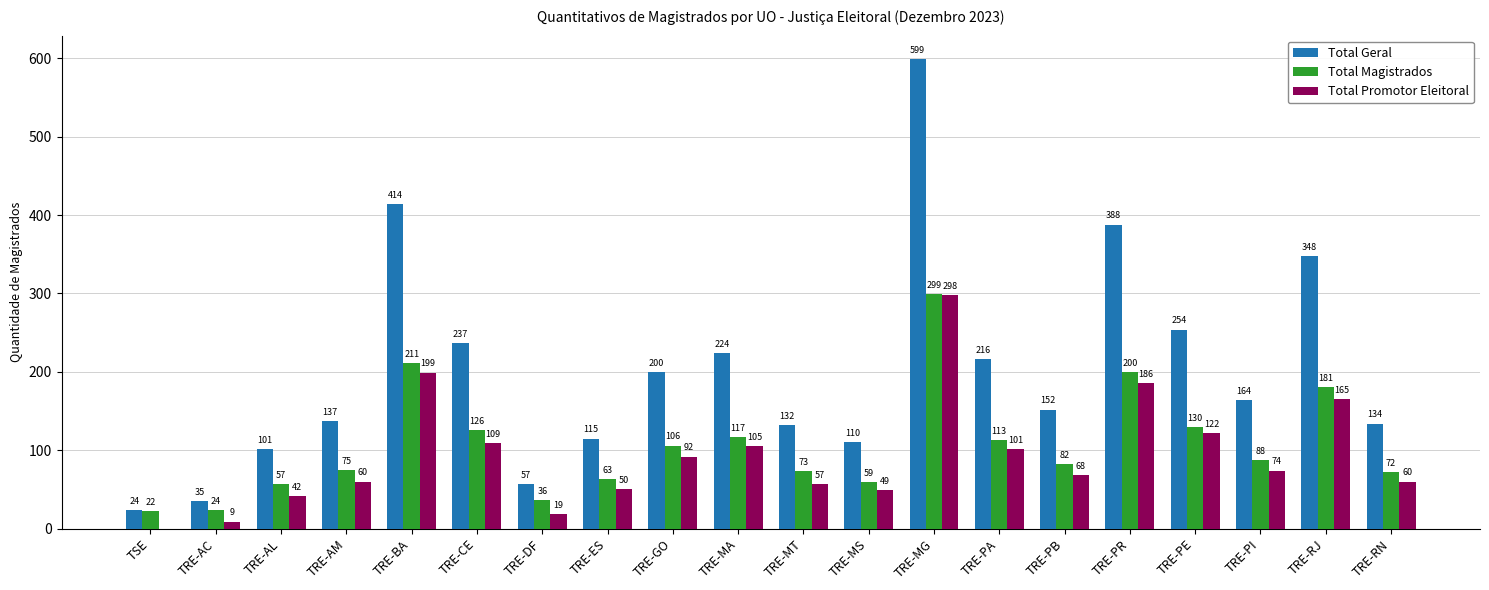

Is it true that Total Geral equals 132 at TRE-MT?

True